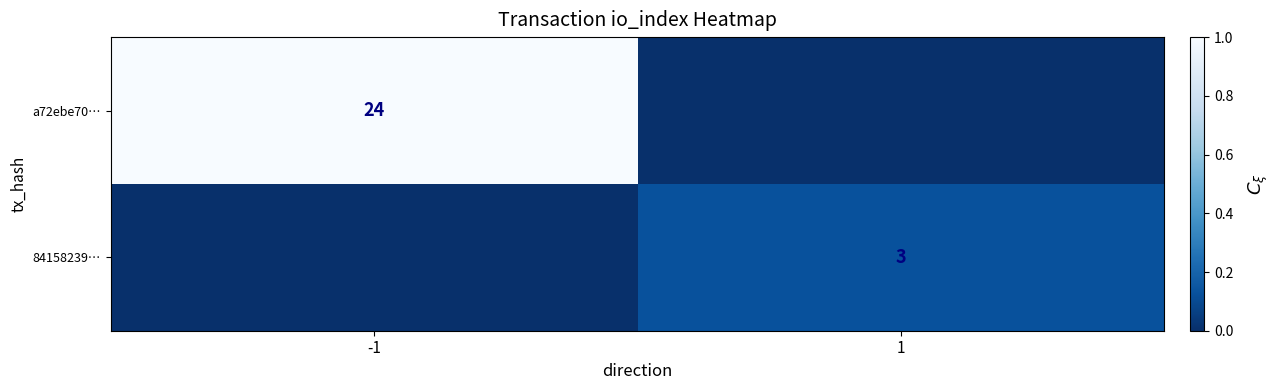

True or false: a72ebe70… has a value of 24 at -1.

True